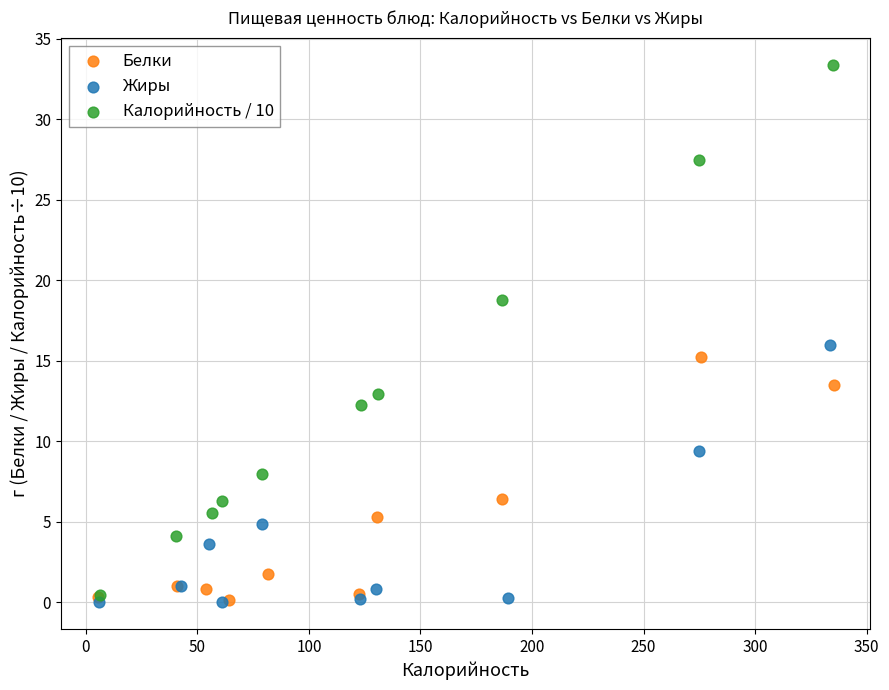

Which series reaches the maximum Y coordinate?

Калорийность / 10